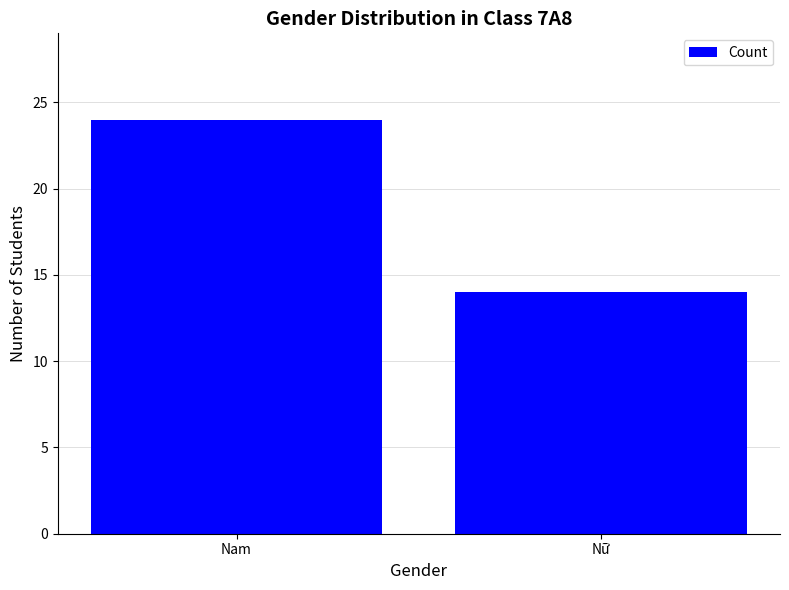

Count the number of categories in the chart.

2